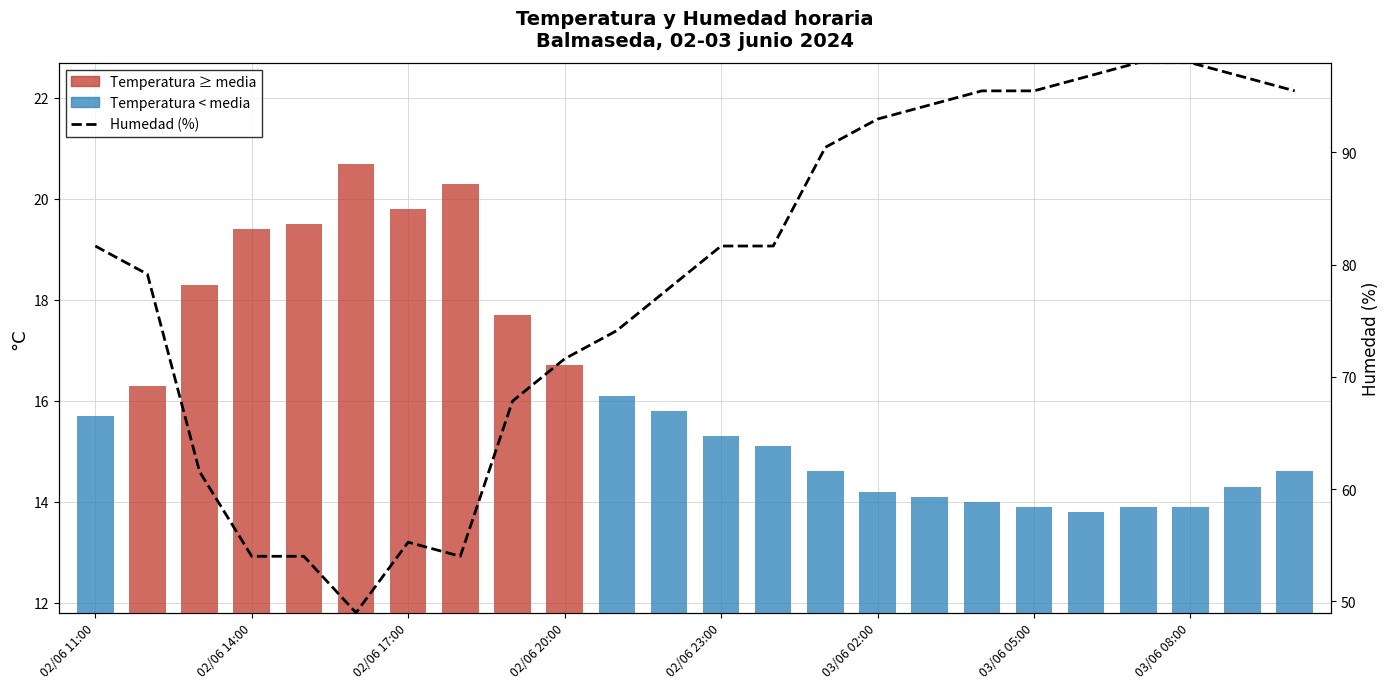

Count the number of categories in the chart.

24